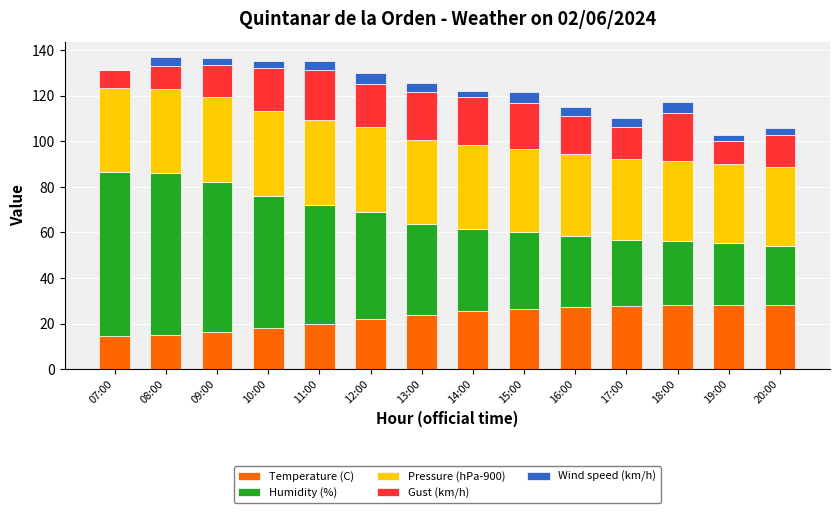

The Temperature (C) series shows 22.1 at 12:00. True or false?

True